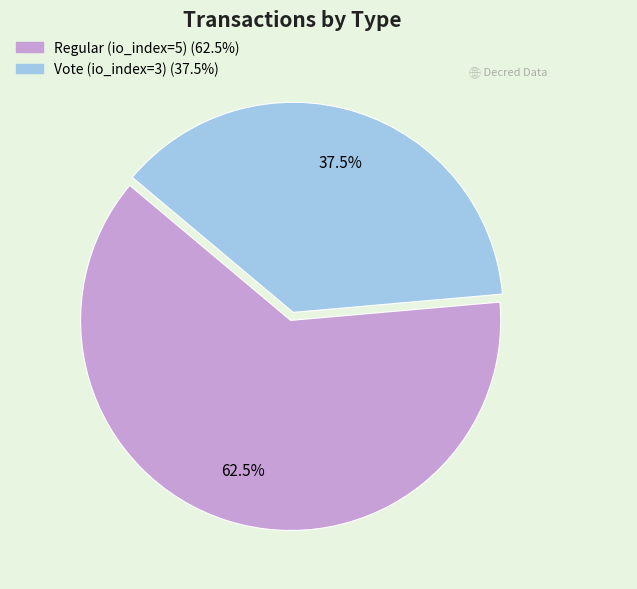

To the nearest percent, what is the combined percentage of Vote (io_index=3) and Regular (io_index=5)?

100%